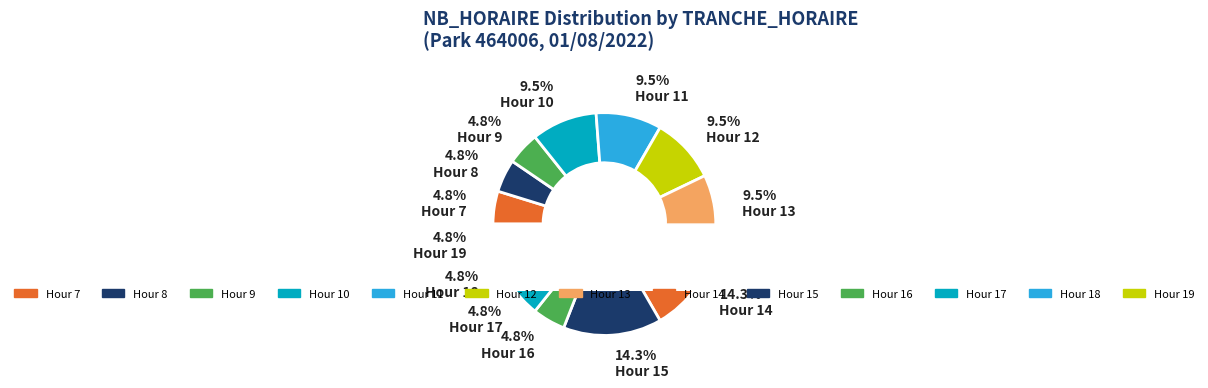

To the nearest percent, what percentage of the pie is 9?

5%